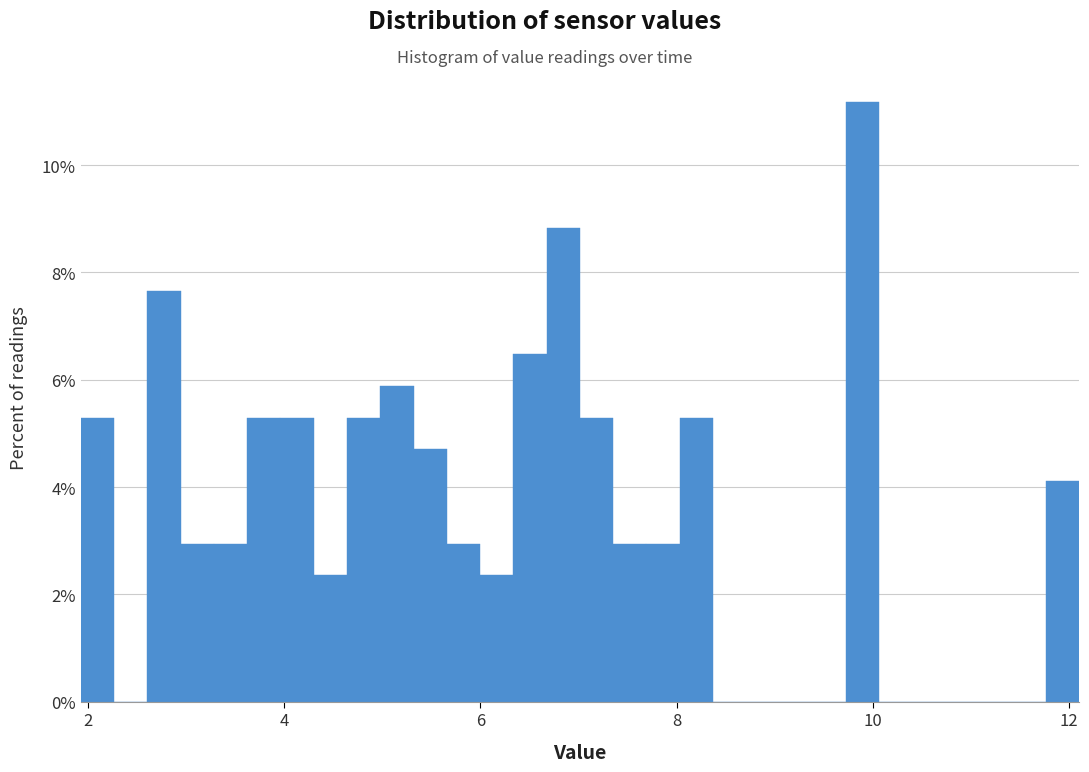

Around what value on the x-axis is the tallest bar? Give the approximate position of its centre, as read against the axis.

9.8